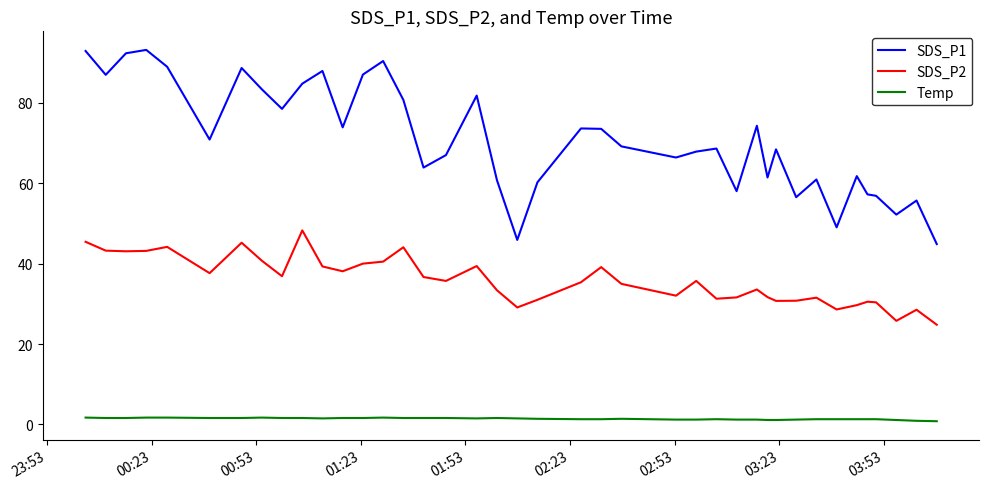

What is the difference between the maximum and minimum values in the SDS_P2 series?

23.5